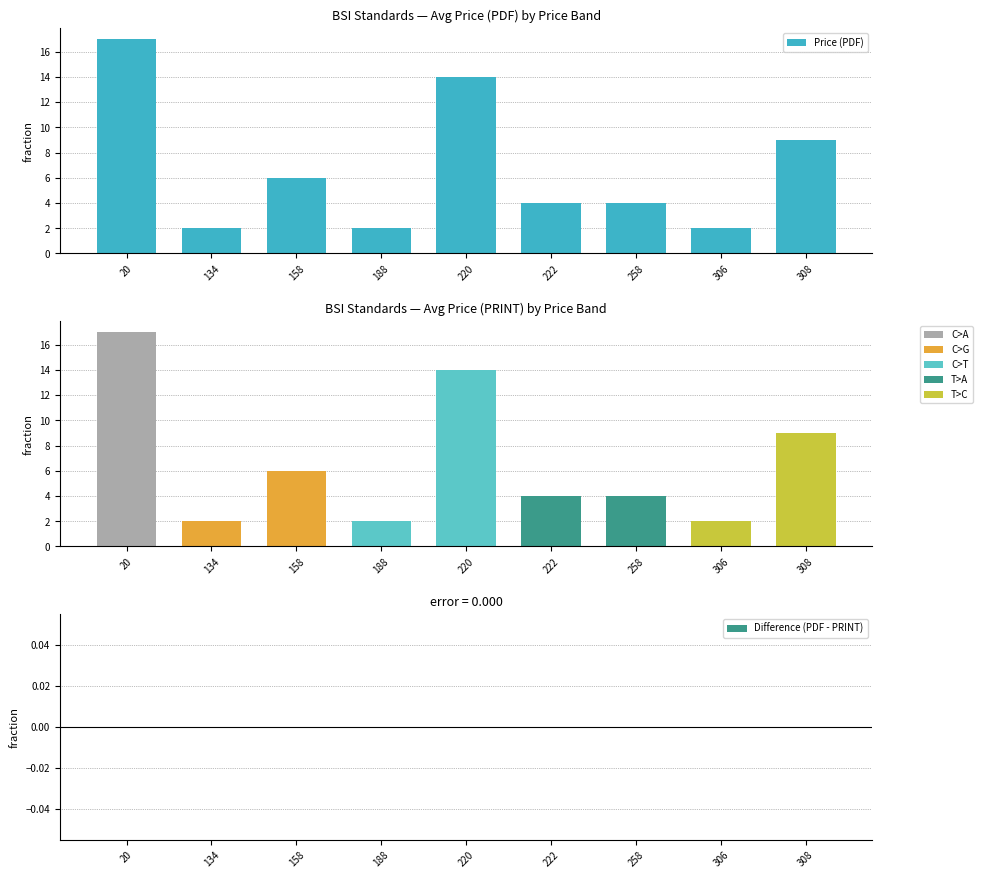

At which label does Difference (PDF - PRINT) reach its peak?

20